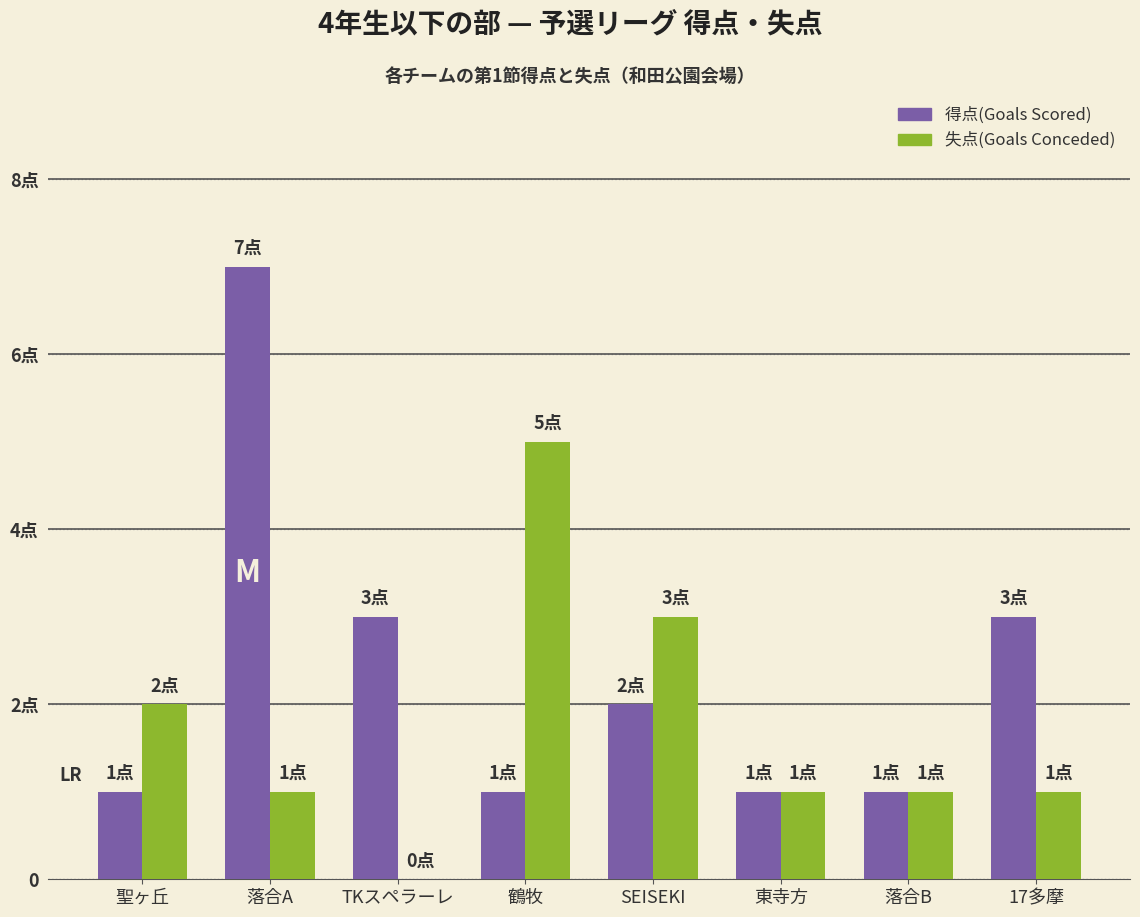

What is the value of the 失点(Goals Conceded) bar at the 5th from the left?

3